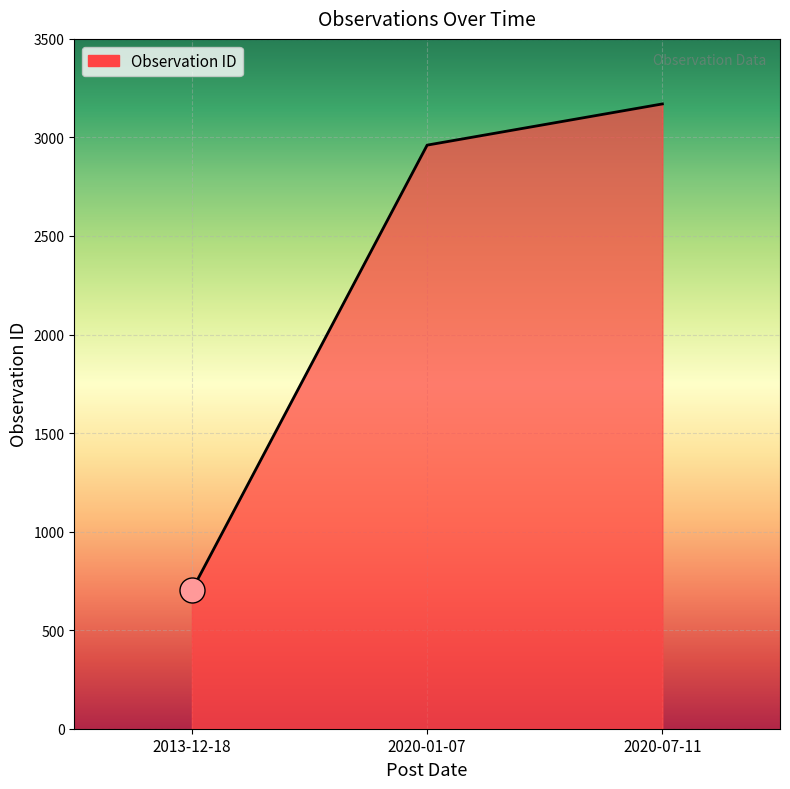

Between 2020-07-11 and 2013-12-18, which is larger?

2020-07-11